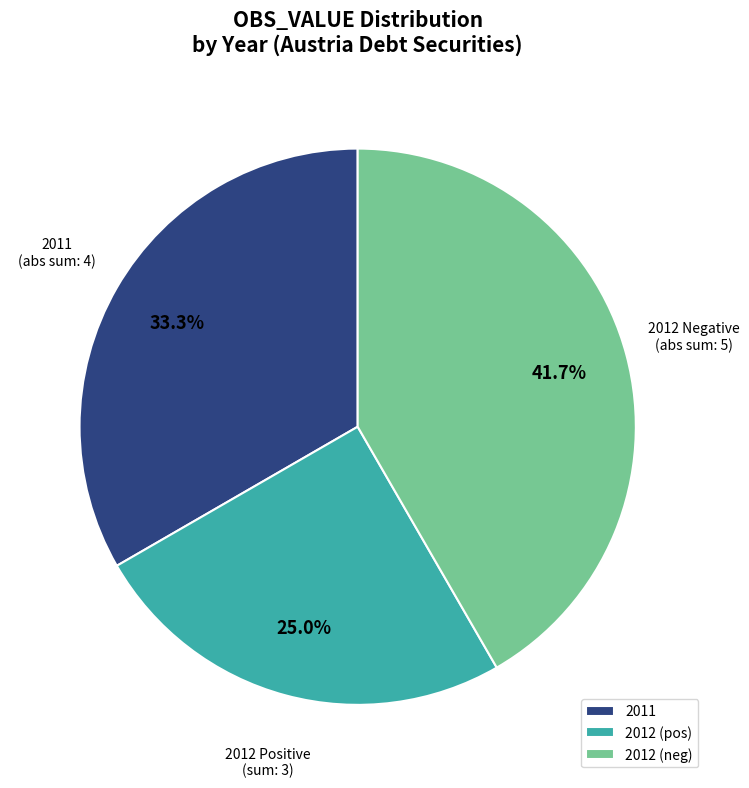

Combined, do 2012 (neg) and 2011 account for over 50%?

Yes